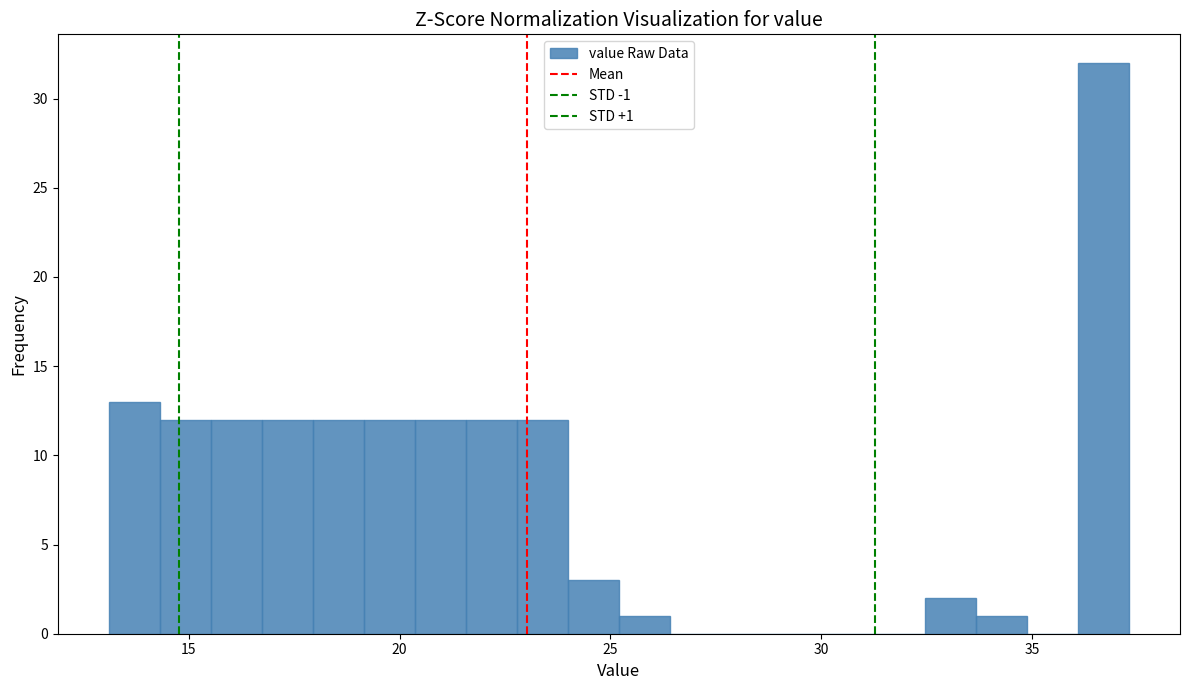

Around what value on the x-axis is the tallest bar? Give the approximate position of its centre, as read against the axis.

36.5